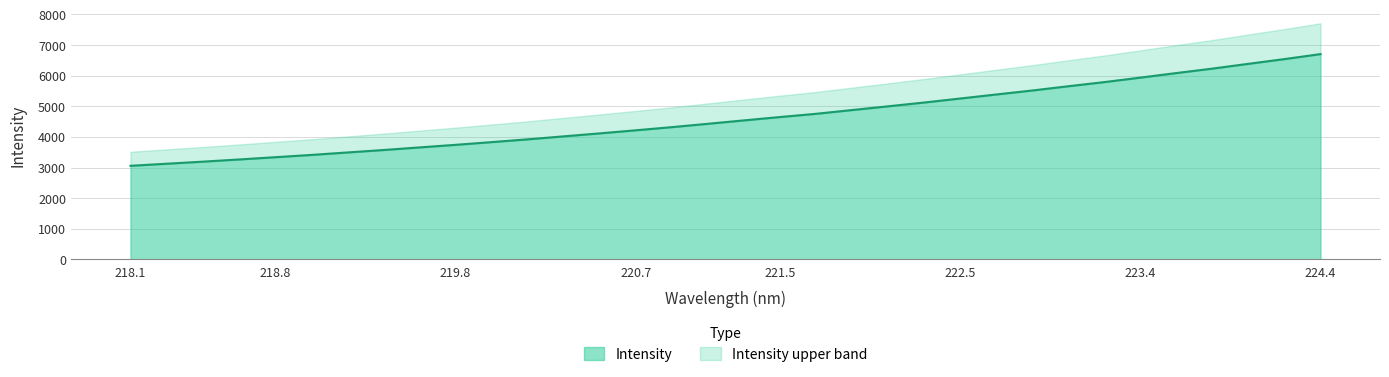

What is the minimum value for Intensity?

3058.6